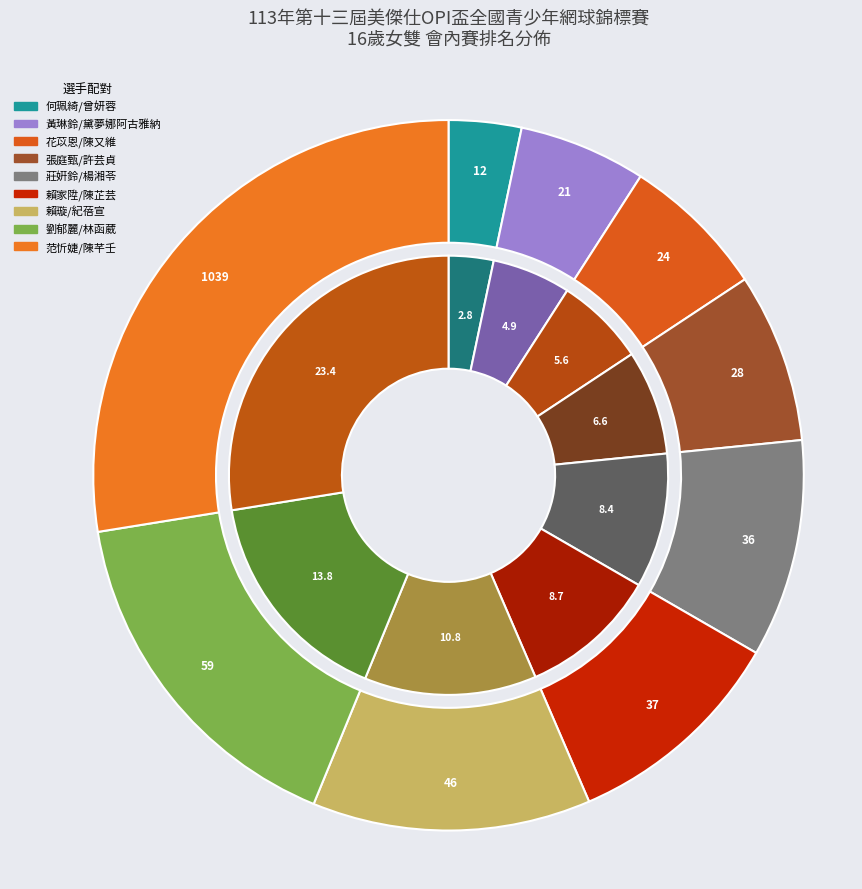

What is the change in value from 何珮綺/曾妍蓉 to 花苡恩/陳又維?

+12